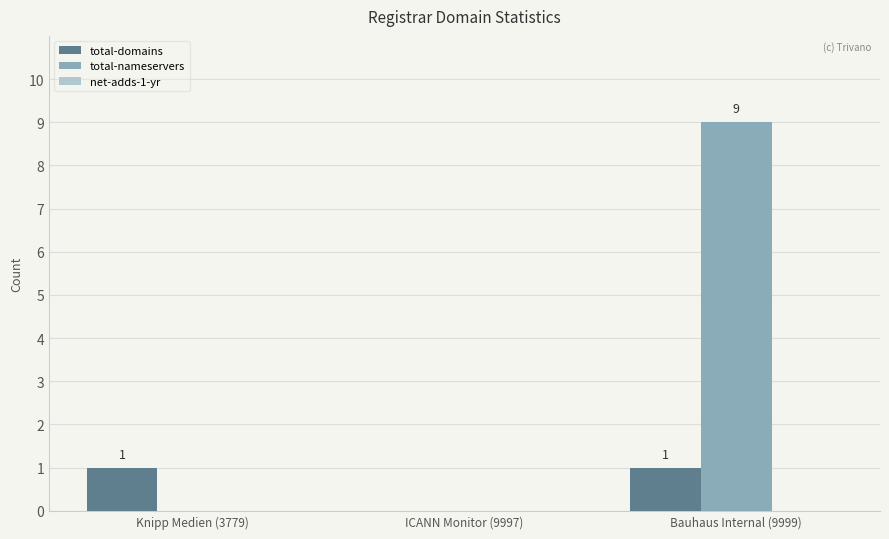

How many data points does each series have?

3